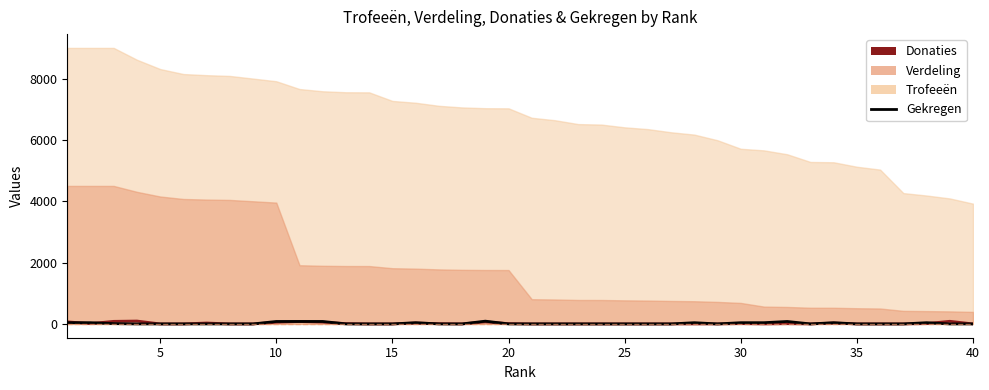

True or false: Donaties has a value of 0 at 35.

True